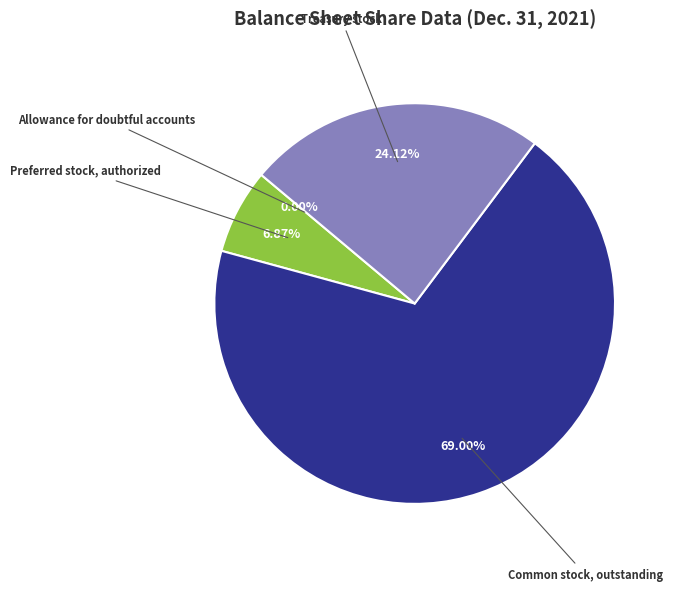

Is there a majority slice in this chart?

Yes